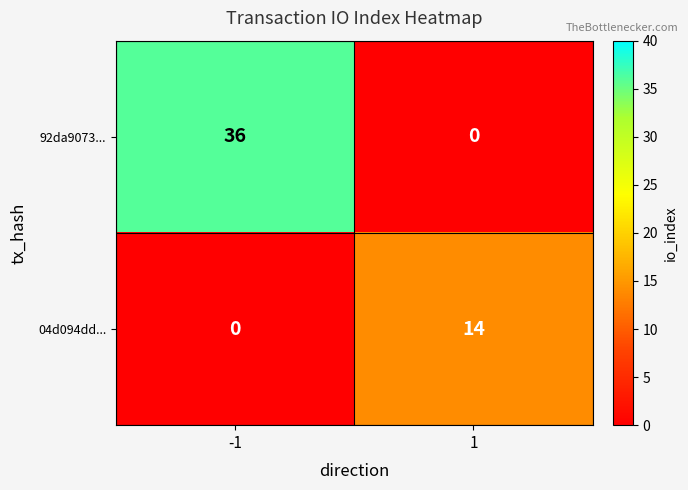

What is the average value of the 92da9073... series?

18